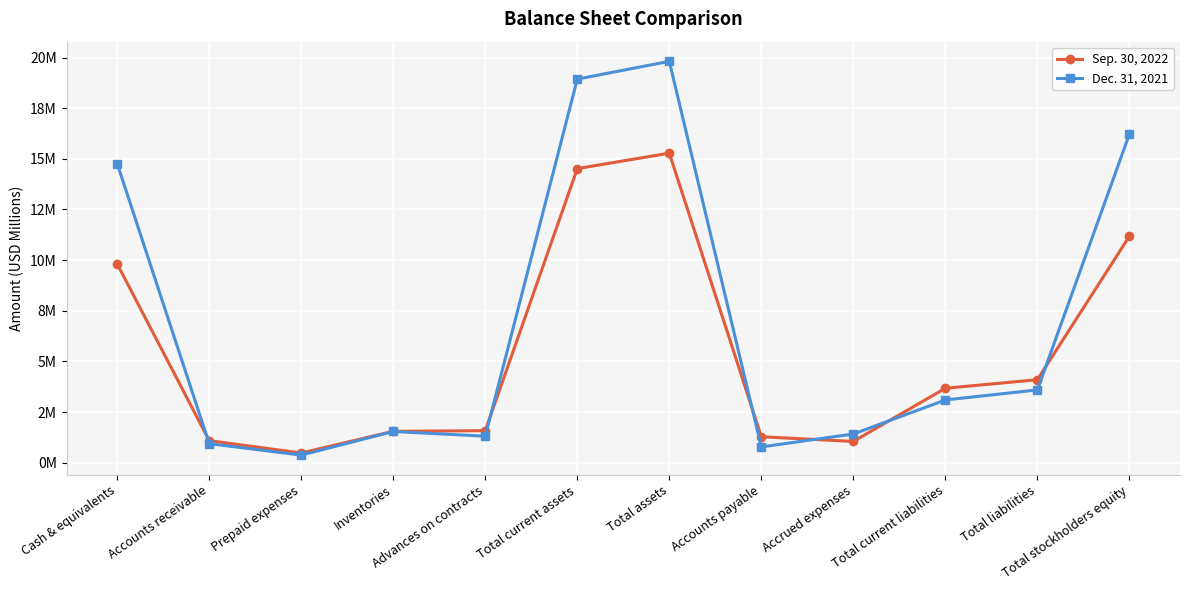

How many intersections are there between Sep. 30, 2022 and Dec. 31, 2021?

6